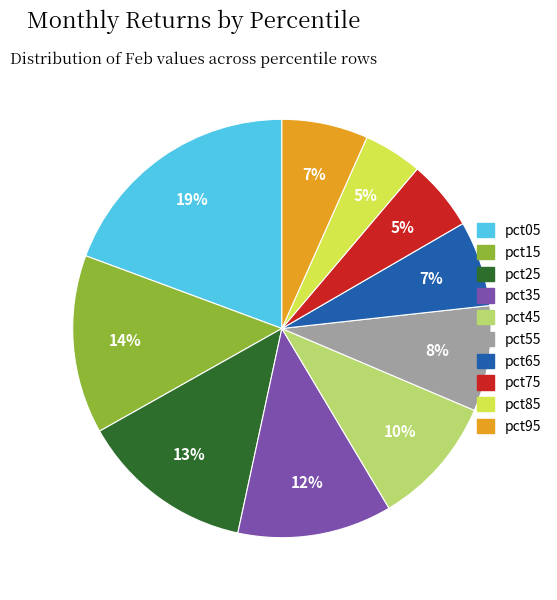

Which category has the biggest portion of the pie?

pct05